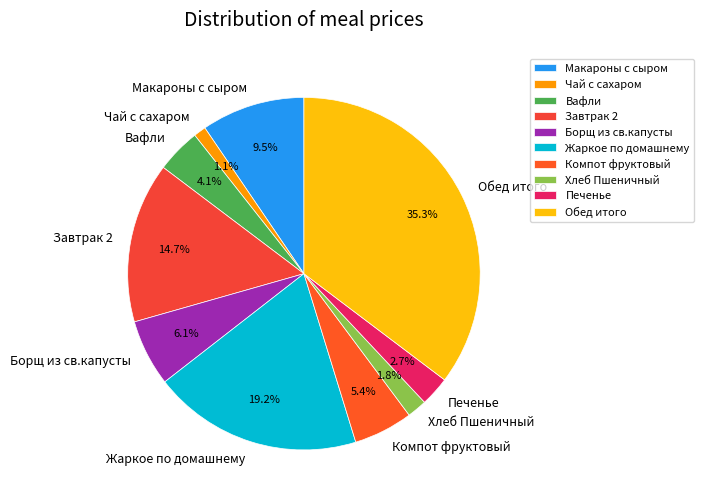

Does Макароны с сыром account for over 50% of the chart?

No